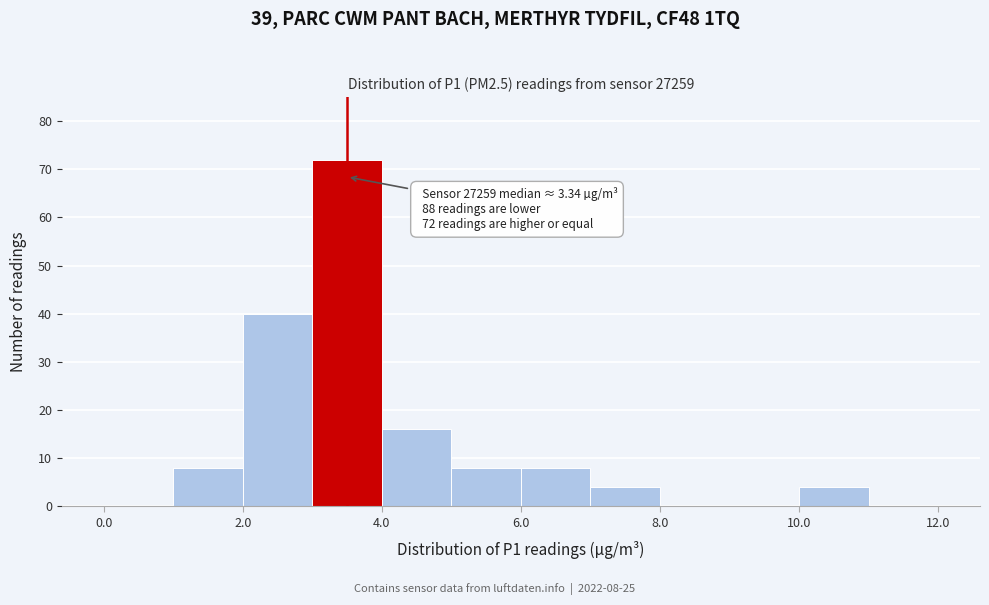

Which range on the x-axis has the tallest bar?

3 to 4